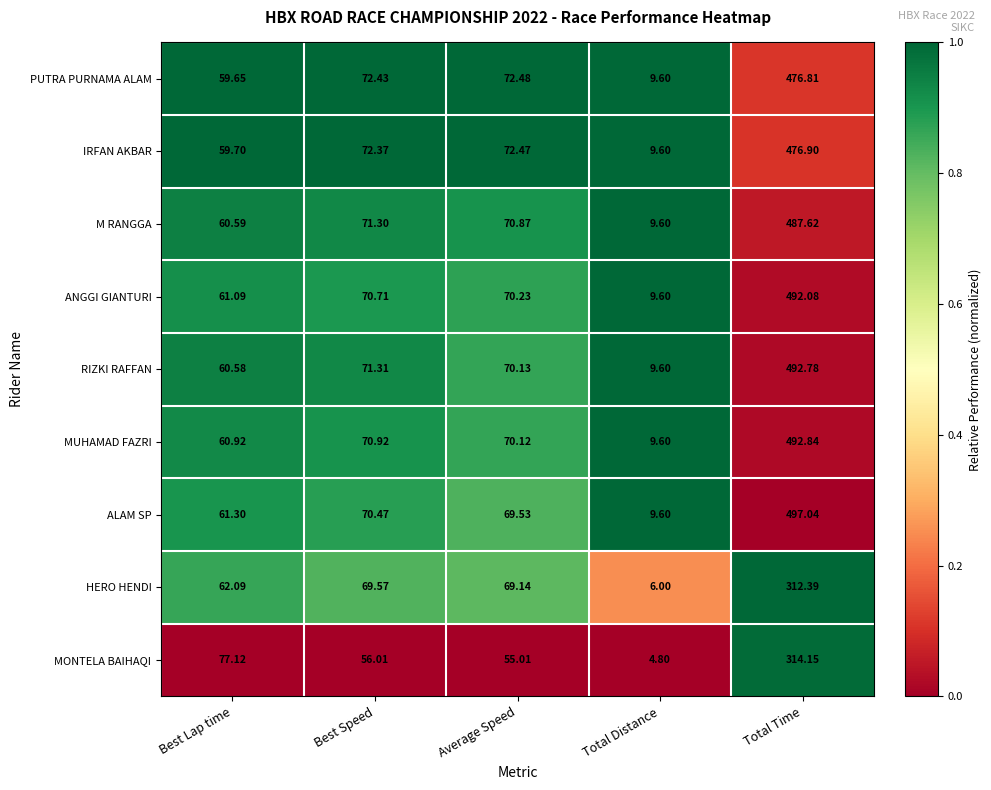

Rank the series at Average Speed from highest to lowest value.

PUTRA PURNAMA ALAM, IRFAN AKBAR, M RANGGA, ANGGI GIANTURI, RIZKI RAFFAN, MUHAMAD FAZRI, ALAM SP, HERO HENDI, MONTELA BAIHAQI